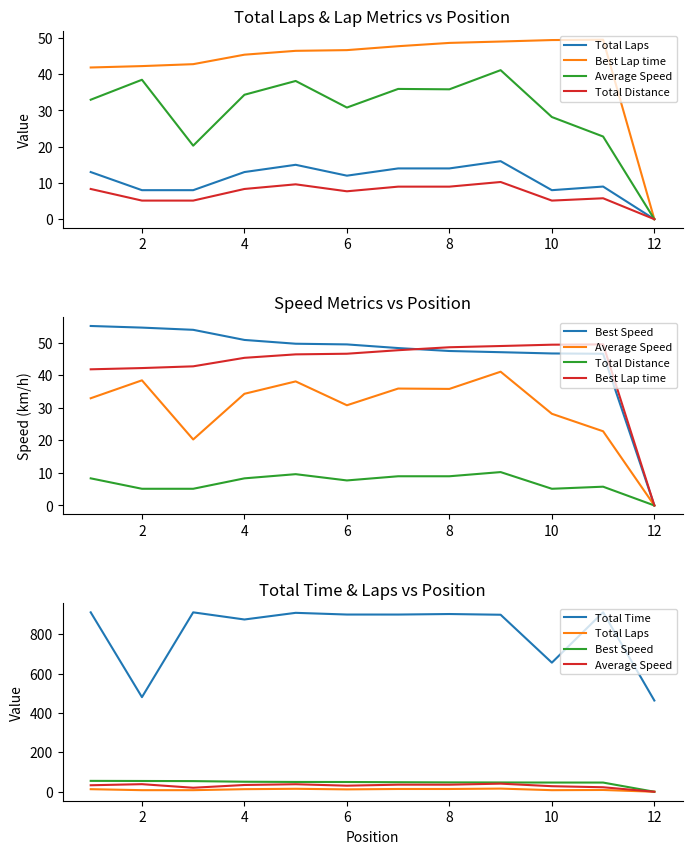

True or false: Total Laps and Best Lap time intersect in this chart.

False